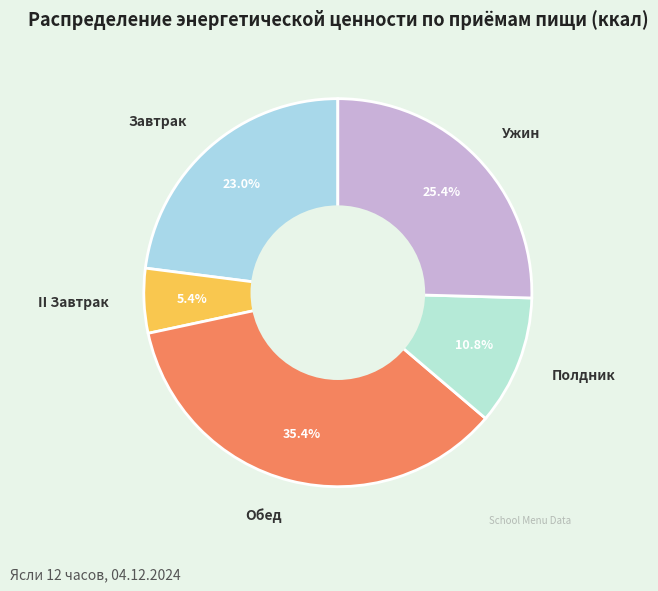

Is it true that Ужин is 36% of the pie?

False